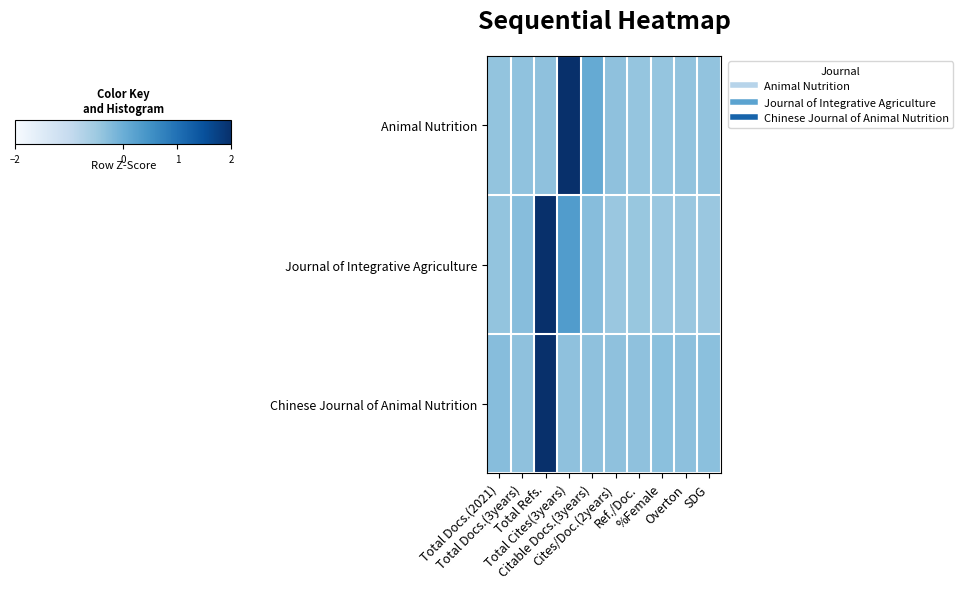

Between Ref./Doc. and %Female, which series saw the biggest shift?

Chinese Journal of Animal Nutrition